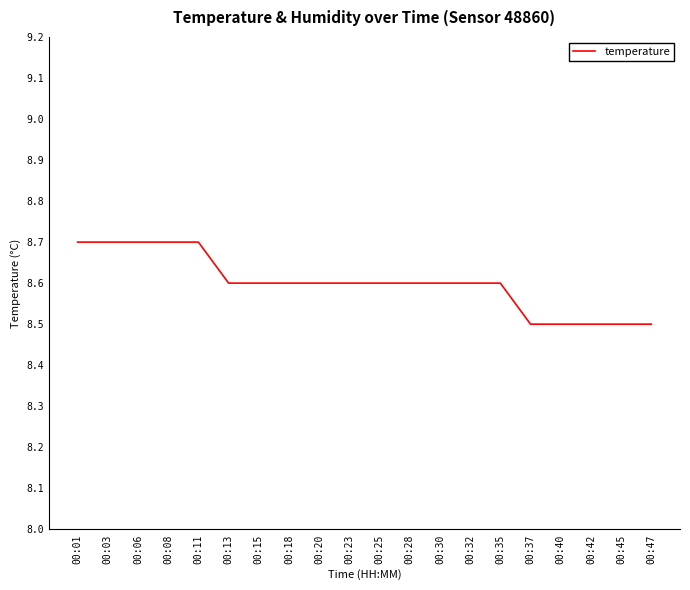

Which has a higher value, 00:40 or 00:06?

00:06